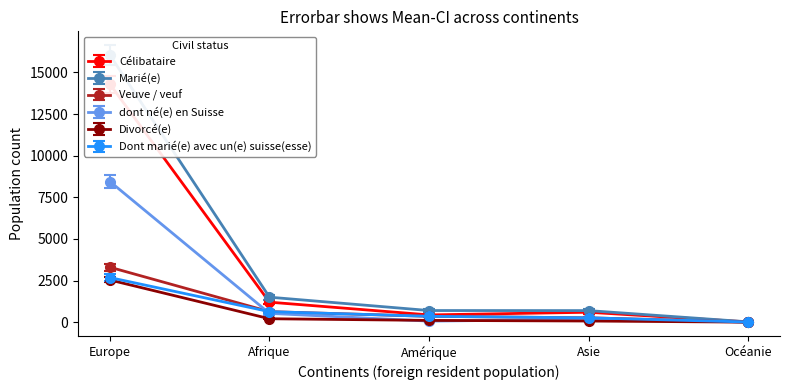

What is the approximate value of Divorcé(e) at Afrique, to the nearest 100?

200